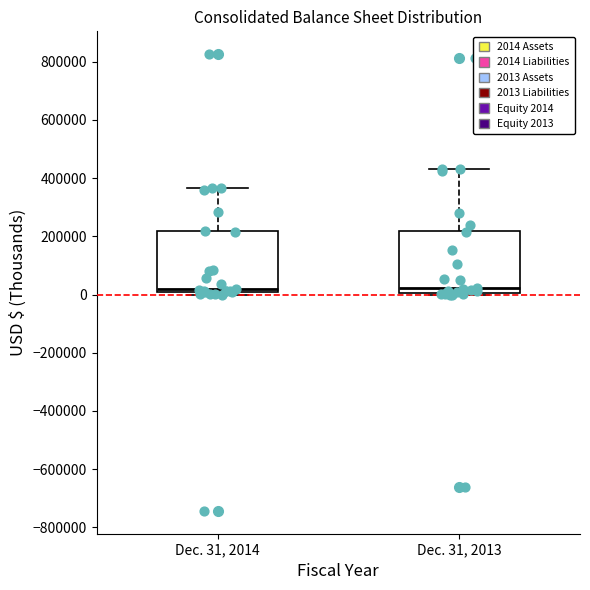

Reading left to right, transcribe this box plot: for each box, give where its median line is, the range the box spans, and where its two whiskers end, as read against the y-axis. The values are not printed on the chart, so give them approximately, as read against the axis.

Dec. 31, 2014: median 20000, box 0 to 220000, whiskers 0 (just below the box's lower edge) to 360000
Dec. 31, 2013: median 20000, box 0 to 220000, whiskers 0 to 440000